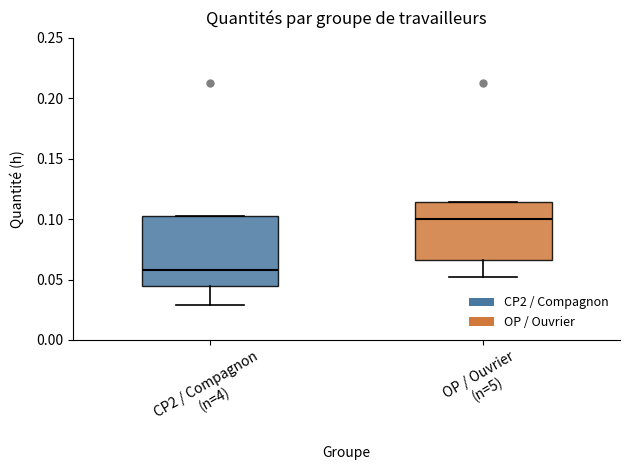

Which box is the tallest, from its lower edge to its upper edge?

CP2 / Compagnon (n=4)